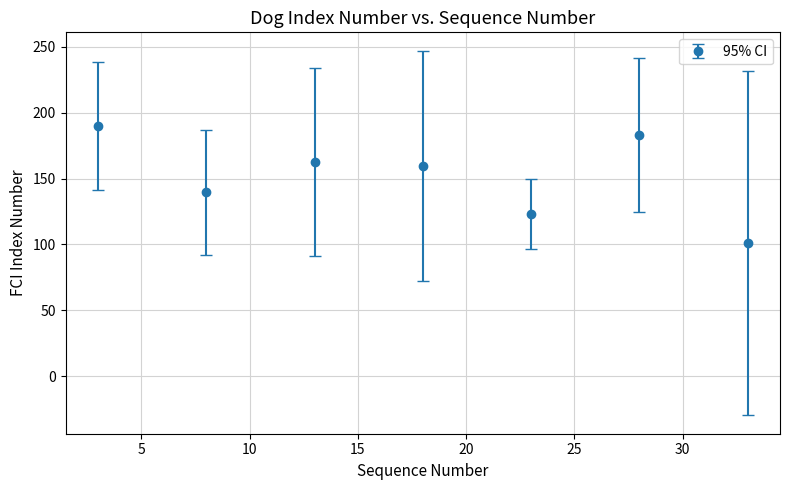

What is the difference between the second highest and minimum values?

82.4